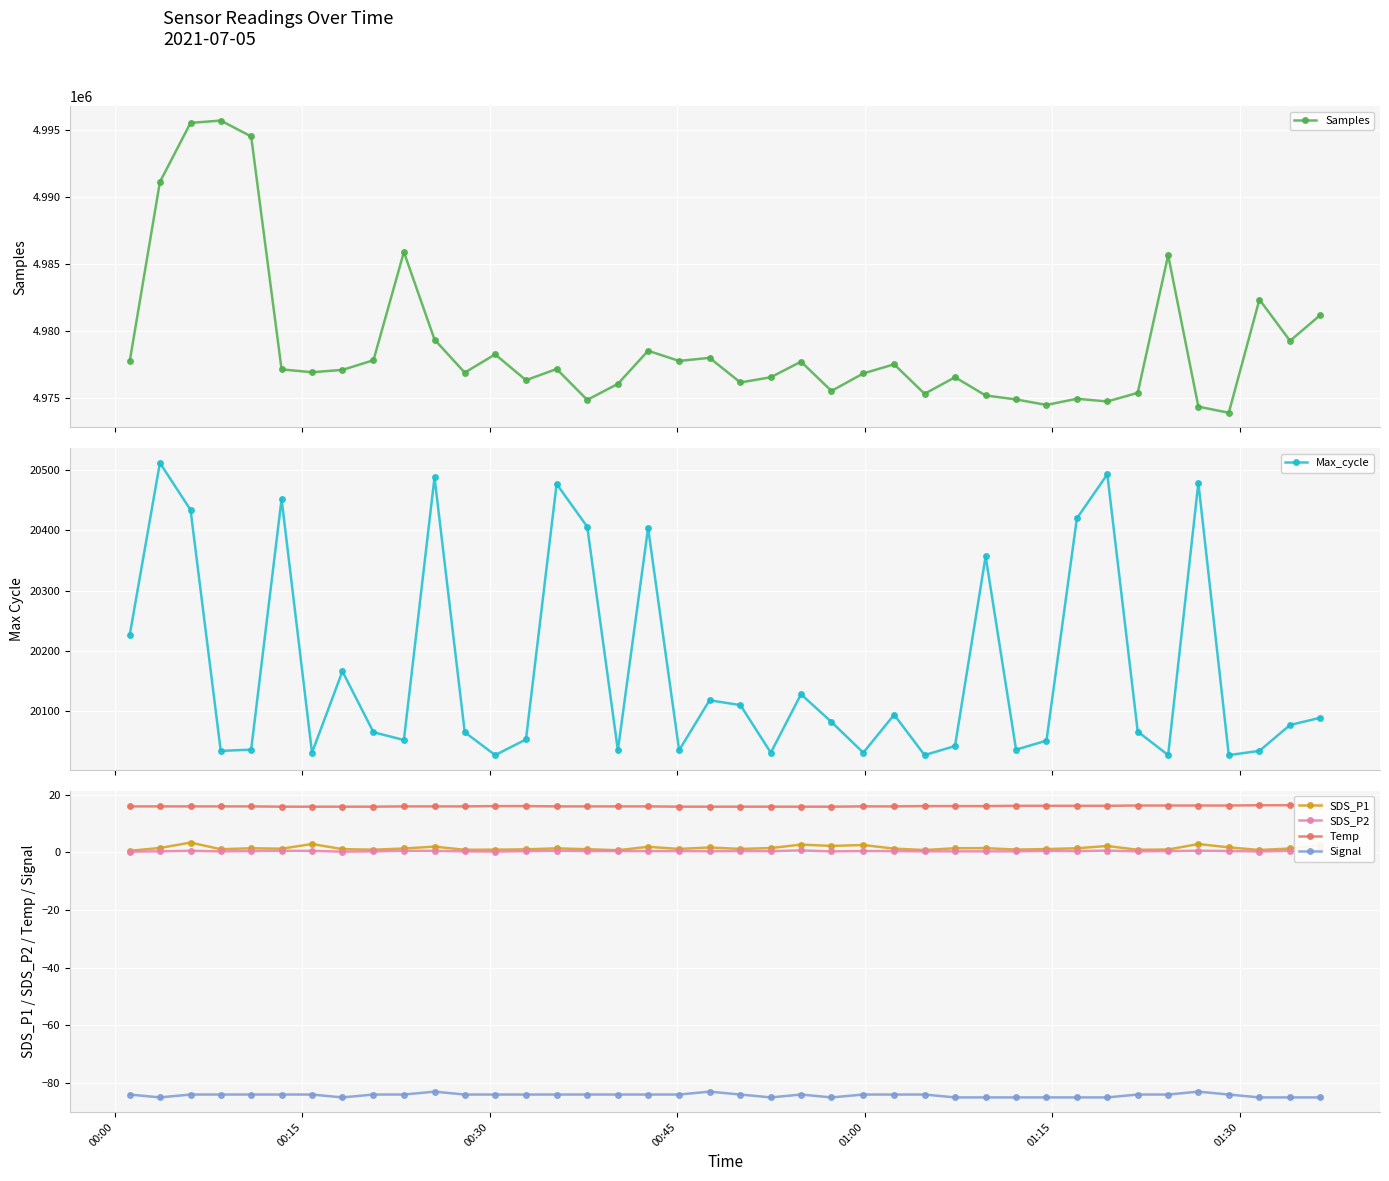

True or false: Temp has more than 1 points higher than both neighbors.

False